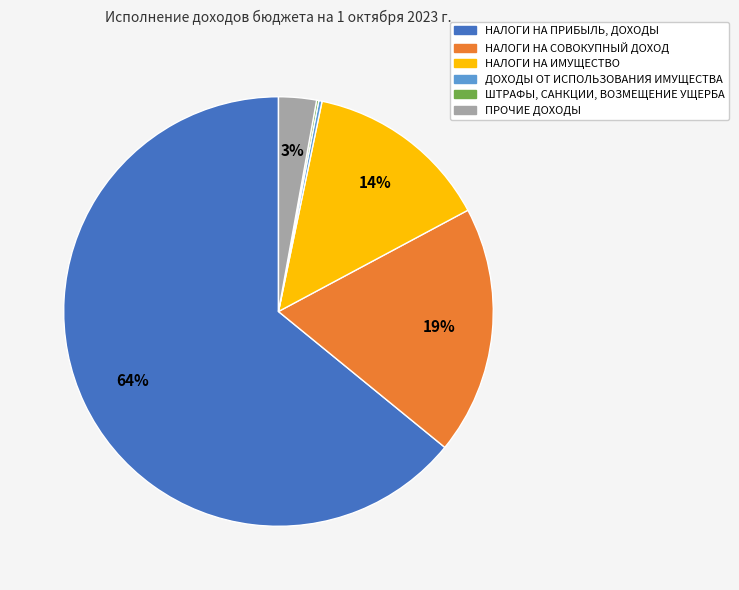

Which slice is the largest?

НАЛОГИ НА ПРИБЫЛЬ, ДОХОДЫ